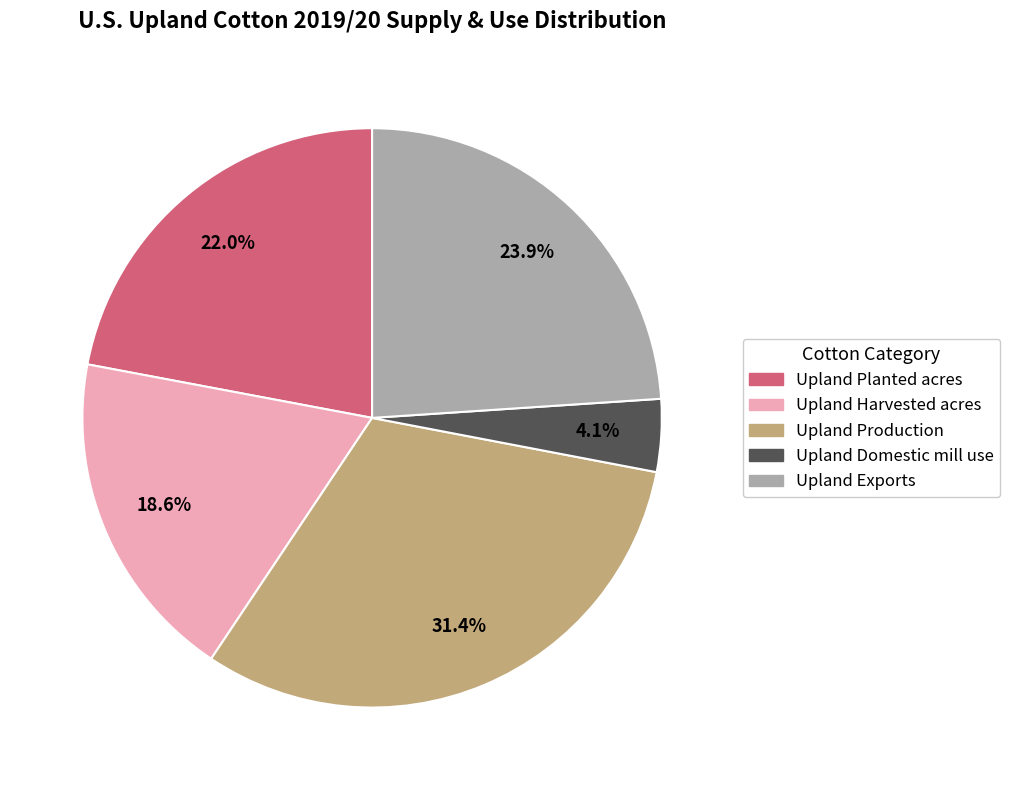

What is the smallest slice in the pie chart?

Upland Domestic mill use